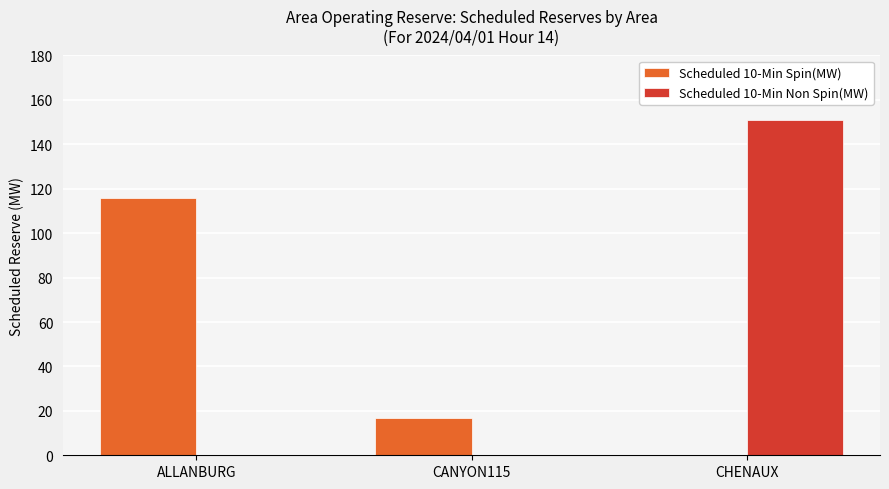

What are all the series names shown in the legend?

Scheduled 10-Min Spin(MW), Scheduled 10-Min Non Spin(MW)